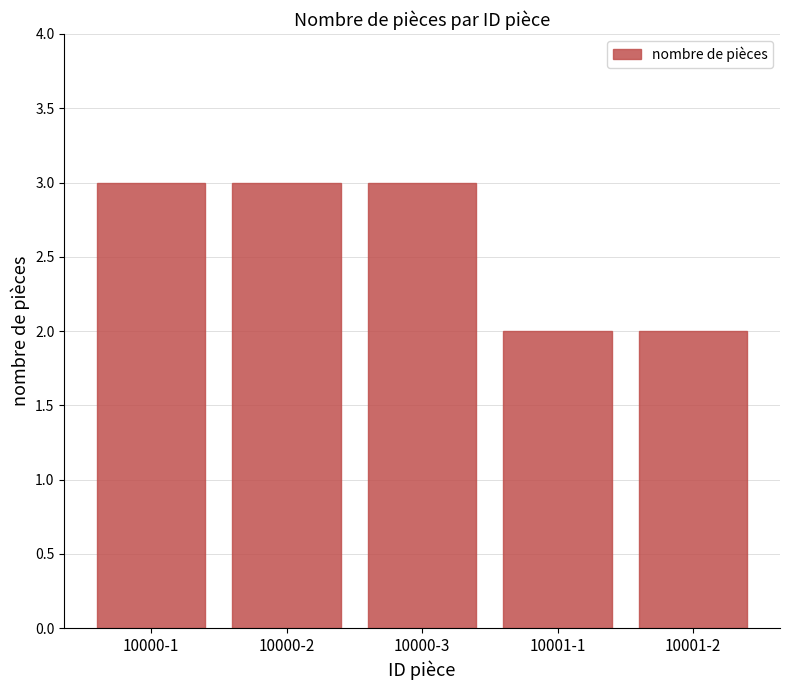

What is the ratio of the value at 10000-2 to the value at 10000-3?

1.0